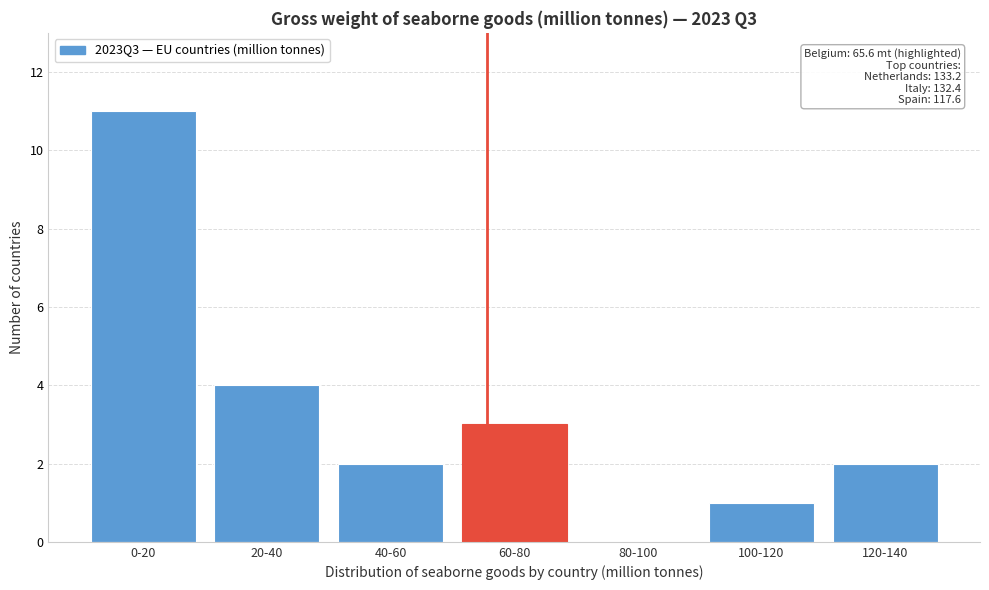

Reading left to right, extract all data points from this chart.

0-20=11	20-40=4	40-60=2	60-80=3	80-100=0	100-120=1	120-140=2